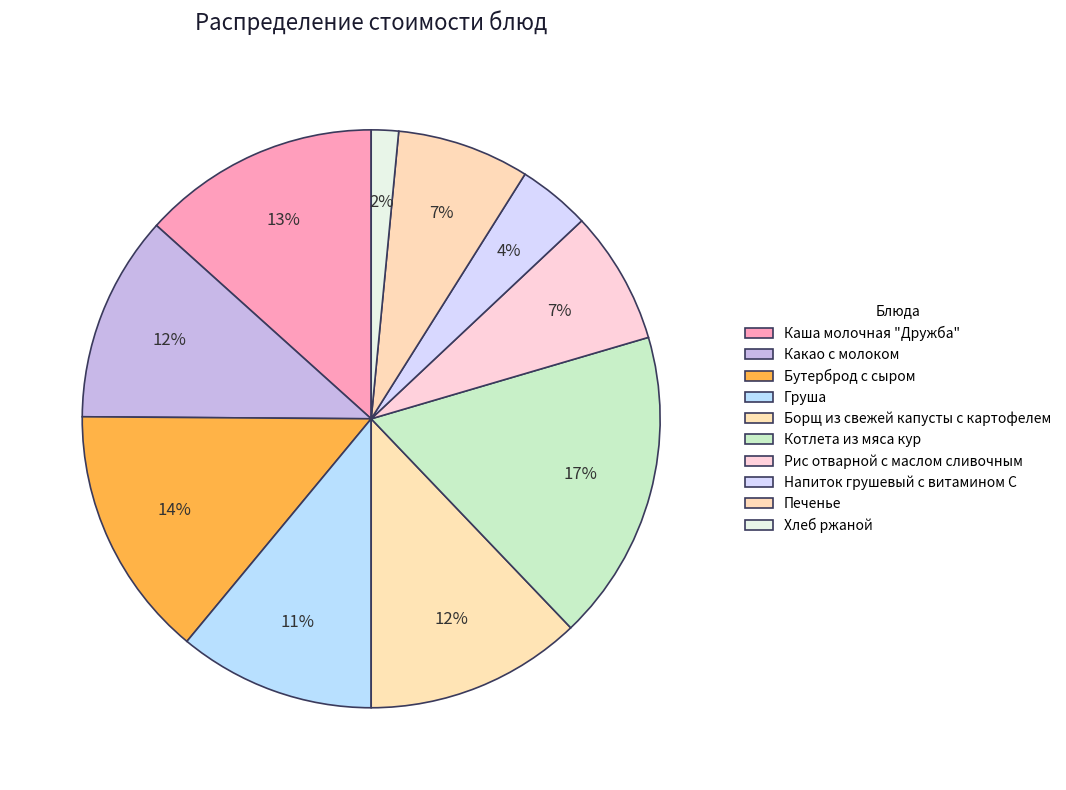

How many slices are in this pie chart?

10